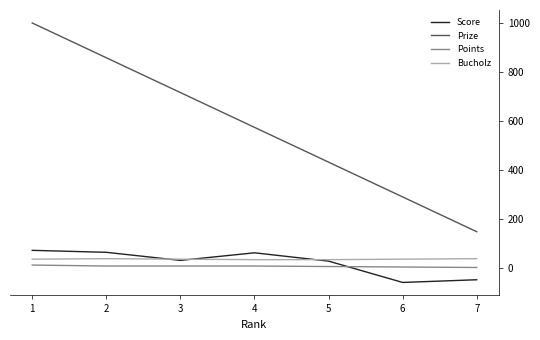

What is the smallest value displayed?

-59